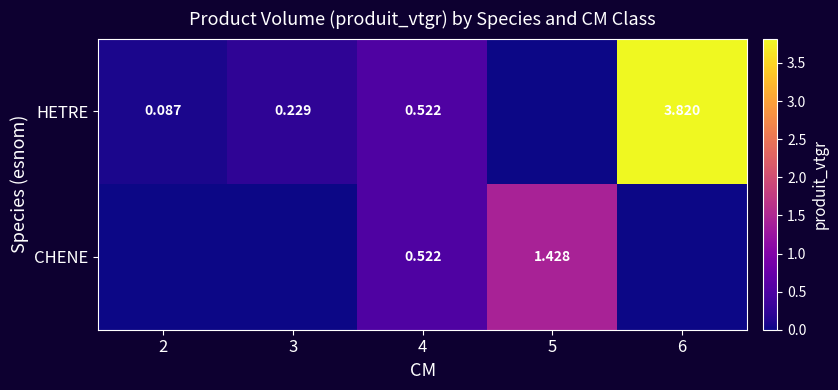

What is the total value across all series at 3?

0.2